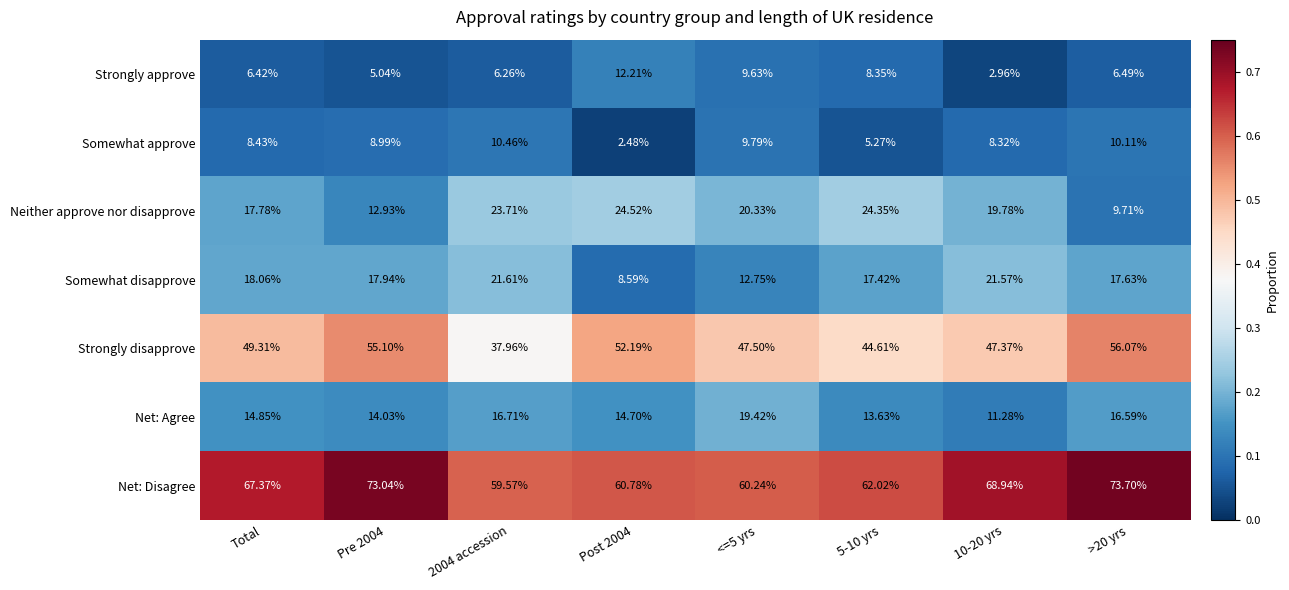

Which category has the highest value across all series?

>20 yrs